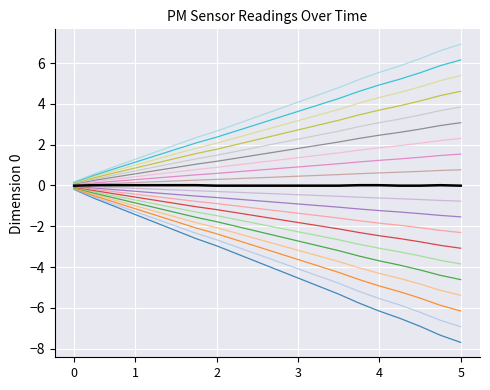

The value at 00:23 is -0.0. True or false?

True